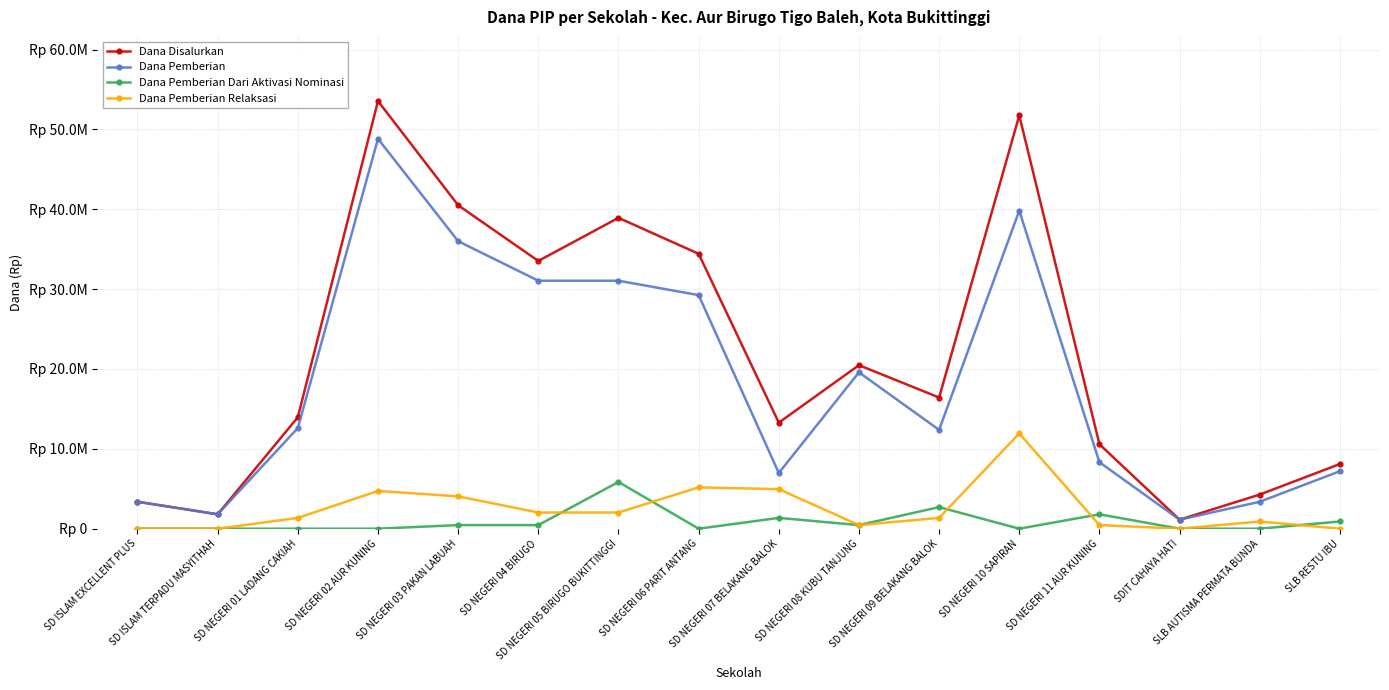

What are all the series names shown in the legend?

Dana Disalurkan, Dana Pemberian, Dana Pemberian Dari Aktivasi Nominasi, Dana Pemberian Relaksasi